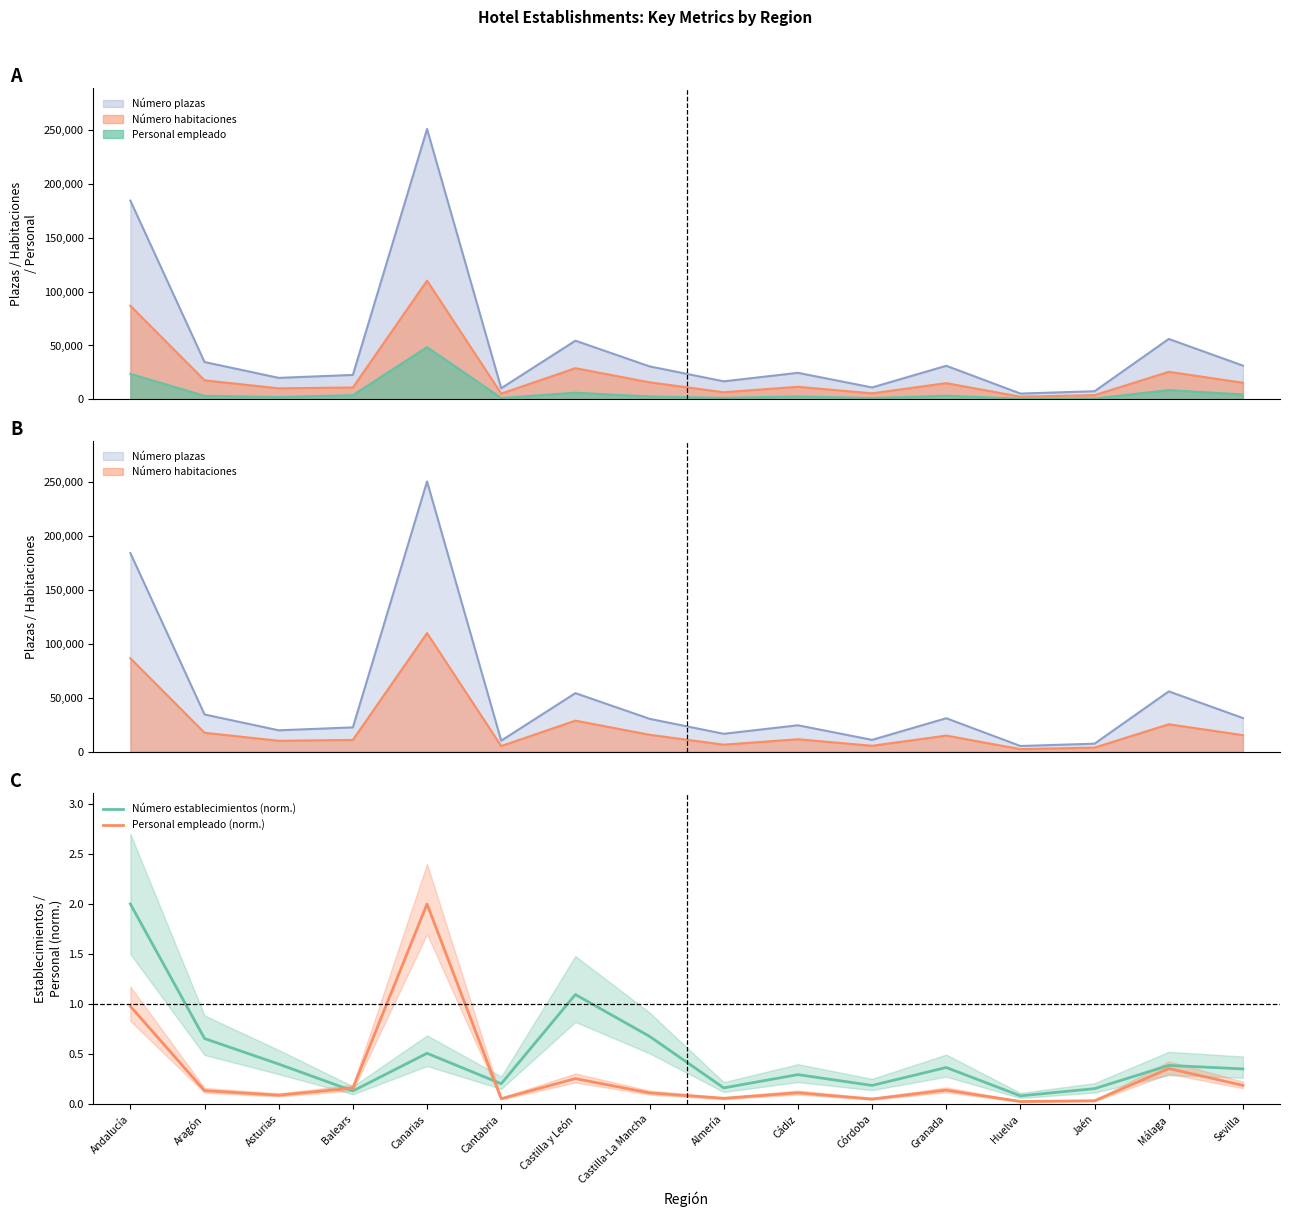

Which category has the lowest value in the Número establecimientos (norm.) series?

Huelva